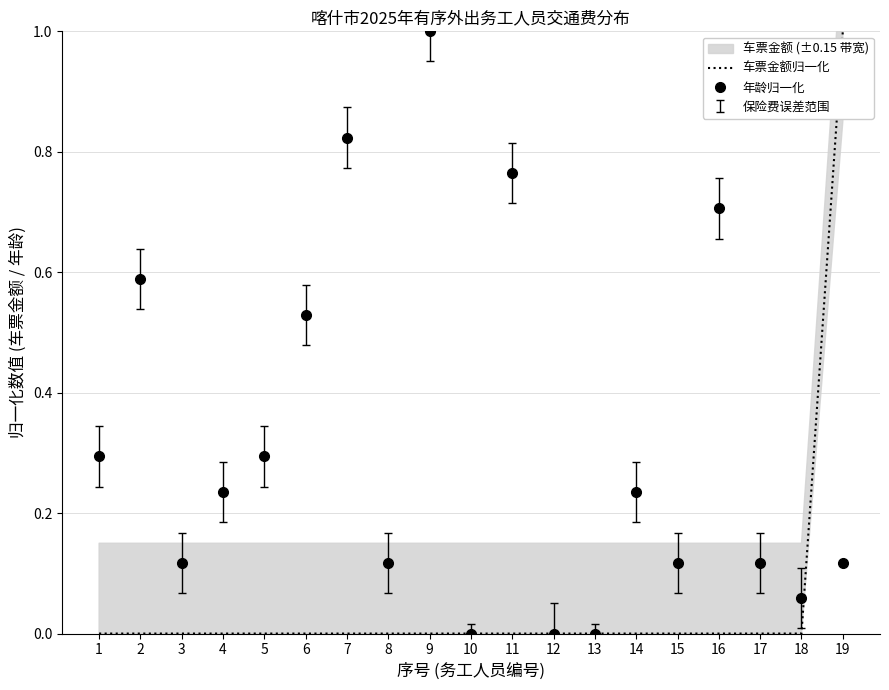

At which label is 年龄归一化 closest to 0?

10